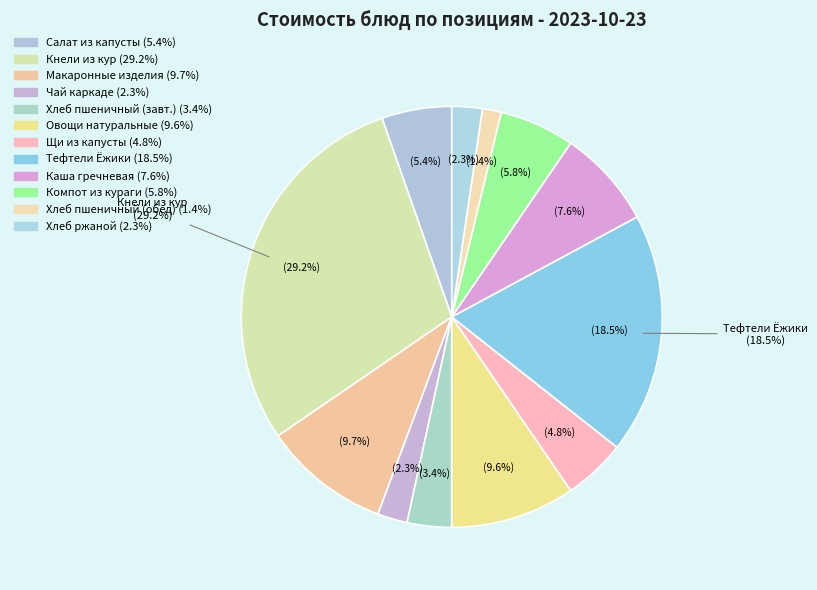

Between МАКАРОННЫЕ ИЗДЕЛИЯ ОТВАРНЫЕ and ХЛЕБ РЖАНОЙ, which is larger?

МАКАРОННЫЕ ИЗДЕЛИЯ ОТВАРНЫЕ